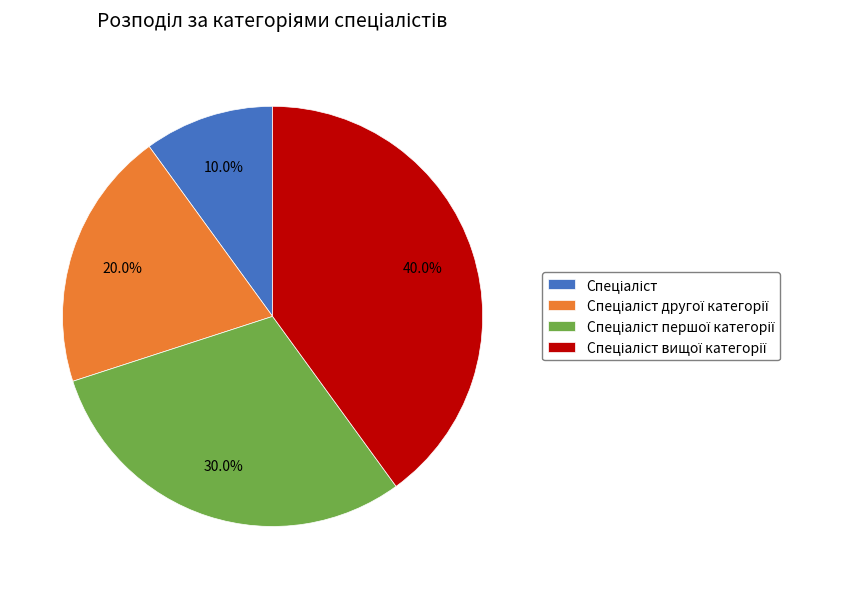

Does any single category account for the majority?

No